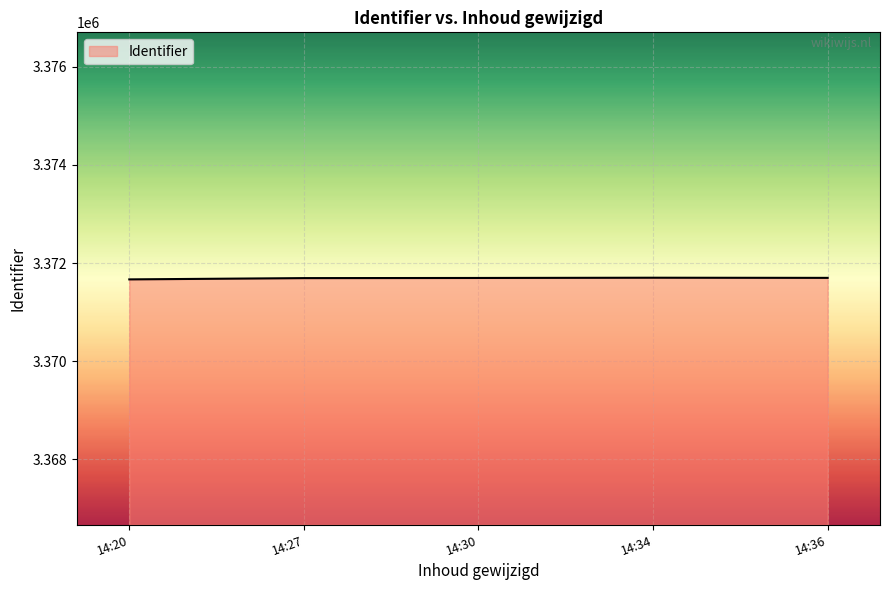

What is the ratio of the value at 14:36 to the value at 14:30?

1.0